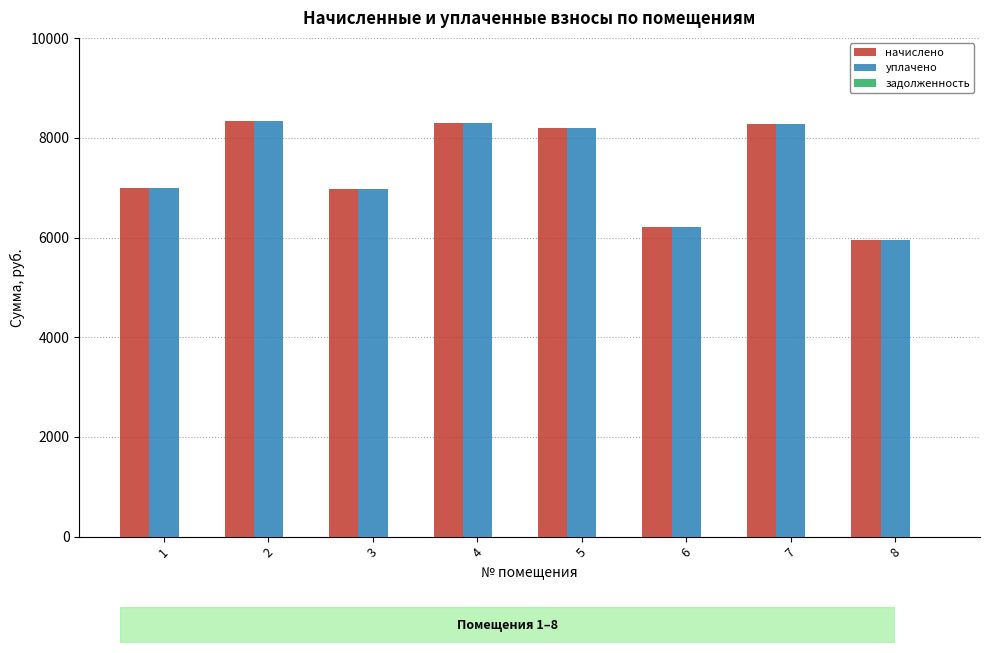

What value does the уплачено series have at 1?

7004.2